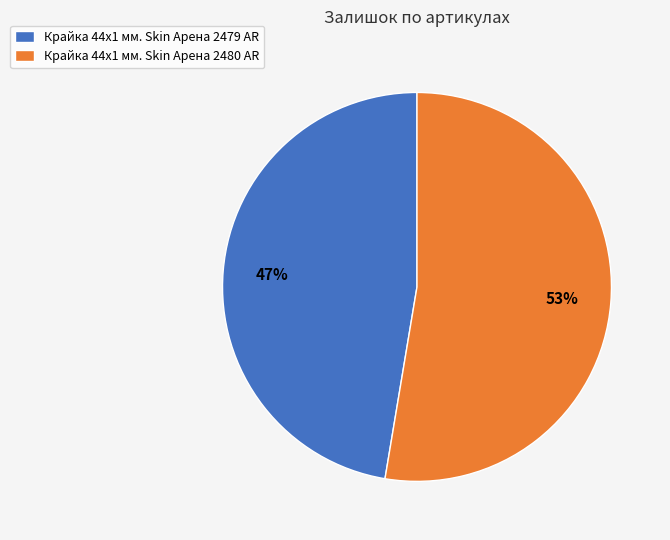

Approximately how many times larger is the value at Крайка 44x1 мм. Skin Арена 2479 AR compared to Крайка 44x1 мм. Skin Арена 2480 AR?

0.9